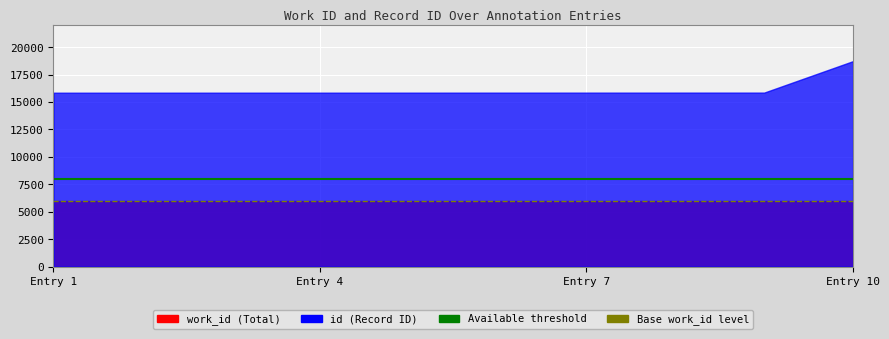

How many data points does each series have?

10